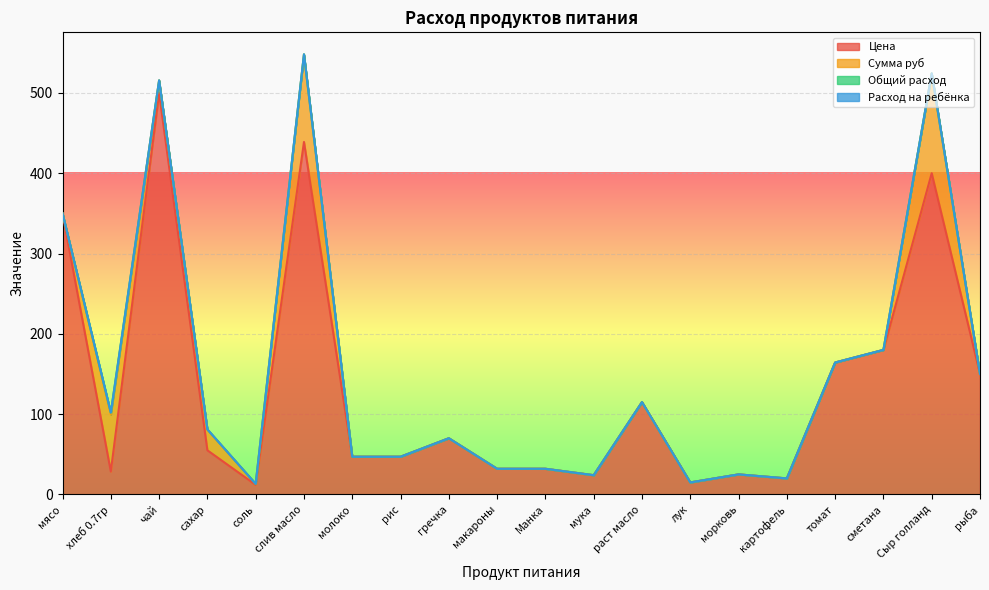

Which category has the lowest value in the Цена series?

соль